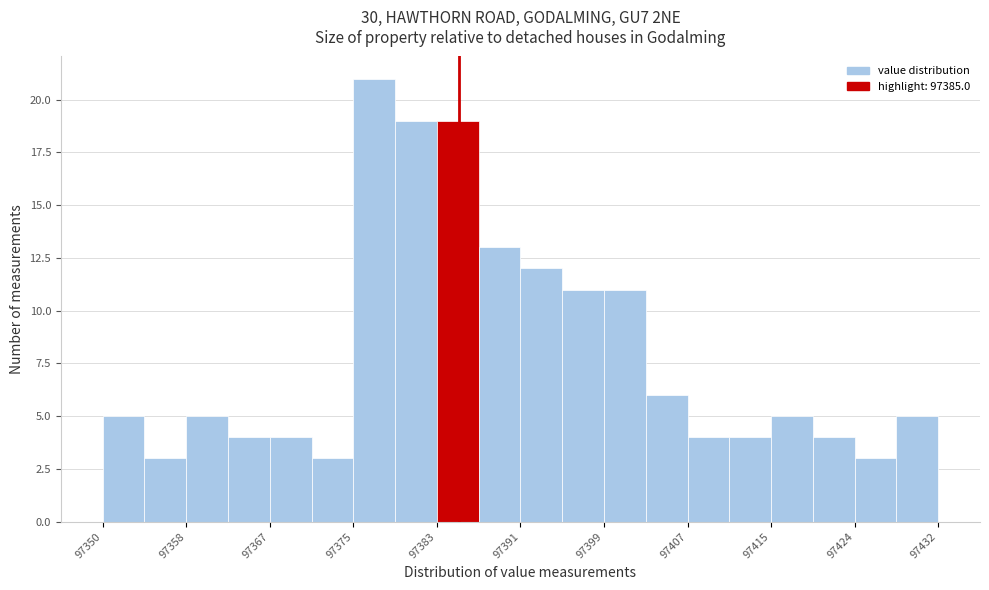

Which range on the x-axis has the tallest bar?

97375 to 97379